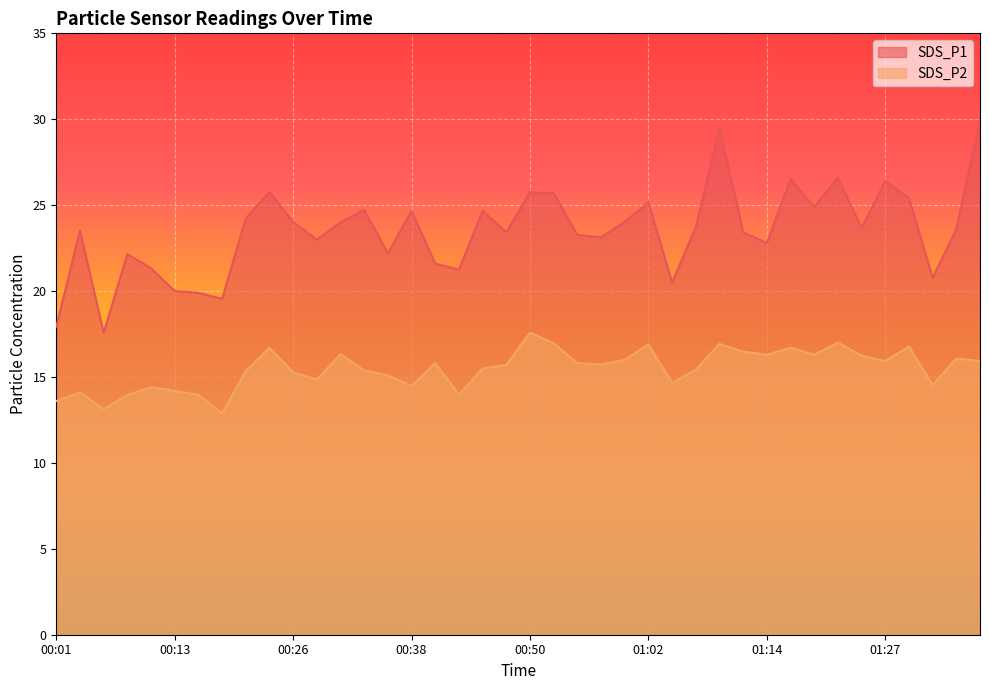

The SDS_P1 series shows 30.1 at 00:16. True or false?

False